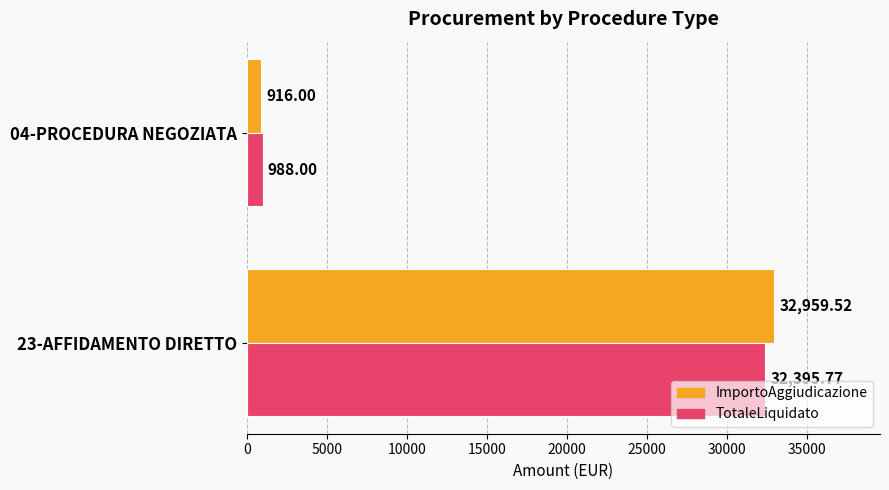

Is the value of TotaleLiquidato at 23-AFFIDAMENTO DIRETTO greater than the value of ImportoAggiudicazione at 23-AFFIDAMENTO DIRETTO?

No